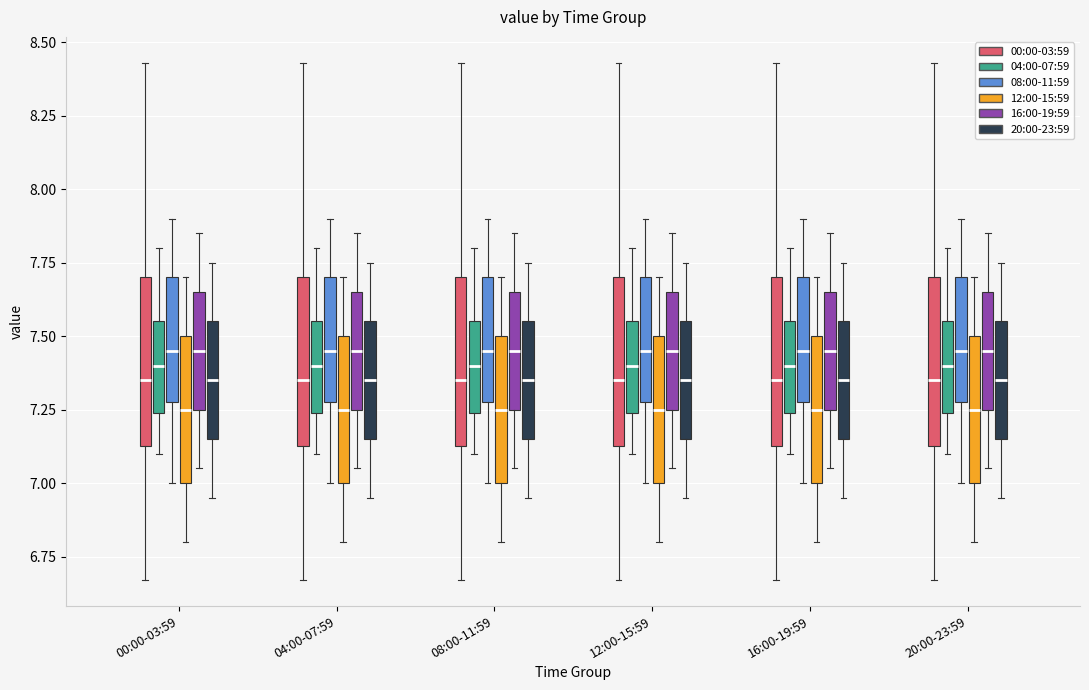

Reading left to right, read every box against the y-axis: the position of its median line, the range the box covers, and the ends of its whiskers. The values are not printed on the chart, so give them approximately, as read against the axis.

00:00-03:59 (00:00-03:59): median 7.35, box 7.15 to 7.70, whiskers 6.65 to 8.45
00:00-03:59 (04:00-07:59): median 7.40, box 7.25 to 7.55, whiskers 7.10 to 7.80
00:00-03:59 (08:00-11:59): median 7.45, box 7.30 to 7.70, whiskers 7.00 to 7.90
00:00-03:59 (12:00-15:59): median 7.25, box 7.00 to 7.50, whiskers 6.80 to 7.70
00:00-03:59 (16:00-19:59): median 7.45, box 7.25 to 7.65, whiskers 7.05 to 7.85
00:00-03:59 (20:00-23:59): median 7.35, box 7.15 to 7.55, whiskers 6.95 to 7.75
04:00-07:59 (00:00-03:59): median 7.35, box 7.15 to 7.70, whiskers 6.65 to 8.45
04:00-07:59 (04:00-07:59): median 7.40, box 7.25 to 7.55, whiskers 7.10 to 7.80
04:00-07:59 (08:00-11:59): median 7.45, box 7.30 to 7.70, whiskers 7.00 to 7.90
04:00-07:59 (12:00-15:59): median 7.25, box 7.00 to 7.50, whiskers 6.80 to 7.70
04:00-07:59 (16:00-19:59): median 7.45, box 7.25 to 7.65, whiskers 7.05 to 7.85
04:00-07:59 (20:00-23:59): median 7.35, box 7.15 to 7.55, whiskers 6.95 to 7.75
08:00-11:59 (00:00-03:59): median 7.35, box 7.15 to 7.70, whiskers 6.65 to 8.45
08:00-11:59 (04:00-07:59): median 7.40, box 7.25 to 7.55, whiskers 7.10 to 7.80
08:00-11:59 (08:00-11:59): median 7.45, box 7.30 to 7.70, whiskers 7.00 to 7.90
08:00-11:59 (12:00-15:59): median 7.25, box 7.00 to 7.50, whiskers 6.80 to 7.70
08:00-11:59 (16:00-19:59): median 7.45, box 7.25 to 7.65, whiskers 7.05 to 7.85
08:00-11:59 (20:00-23:59): median 7.35, box 7.15 to 7.55, whiskers 6.95 to 7.75
12:00-15:59 (00:00-03:59): median 7.35, box 7.15 to 7.70, whiskers 6.65 to 8.45
12:00-15:59 (04:00-07:59): median 7.40, box 7.25 to 7.55, whiskers 7.10 to 7.80
12:00-15:59 (08:00-11:59): median 7.45, box 7.30 to 7.70, whiskers 7.00 to 7.90
12:00-15:59 (12:00-15:59): median 7.25, box 7.00 to 7.50, whiskers 6.80 to 7.70
12:00-15:59 (16:00-19:59): median 7.45, box 7.25 to 7.65, whiskers 7.05 to 7.85
12:00-15:59 (20:00-23:59): median 7.35, box 7.15 to 7.55, whiskers 6.95 to 7.75
16:00-19:59 (00:00-03:59): median 7.35, box 7.15 to 7.70, whiskers 6.65 to 8.45
16:00-19:59 (04:00-07:59): median 7.40, box 7.25 to 7.55, whiskers 7.10 to 7.80
16:00-19:59 (08:00-11:59): median 7.45, box 7.30 to 7.70, whiskers 7.00 to 7.90
16:00-19:59 (12:00-15:59): median 7.25, box 7.00 to 7.50, whiskers 6.80 to 7.70
16:00-19:59 (16:00-19:59): median 7.45, box 7.25 to 7.65, whiskers 7.05 to 7.85
16:00-19:59 (20:00-23:59): median 7.35, box 7.15 to 7.55, whiskers 6.95 to 7.75
20:00-23:59 (00:00-03:59): median 7.35, box 7.15 to 7.70, whiskers 6.65 to 8.45
20:00-23:59 (04:00-07:59): median 7.40, box 7.25 to 7.55, whiskers 7.10 to 7.80
20:00-23:59 (08:00-11:59): median 7.45, box 7.30 to 7.70, whiskers 7.00 to 7.90
20:00-23:59 (12:00-15:59): median 7.25, box 7.00 to 7.50, whiskers 6.80 to 7.70
20:00-23:59 (16:00-19:59): median 7.45, box 7.25 to 7.65, whiskers 7.05 to 7.85
20:00-23:59 (20:00-23:59): median 7.35, box 7.15 to 7.55, whiskers 6.95 to 7.75